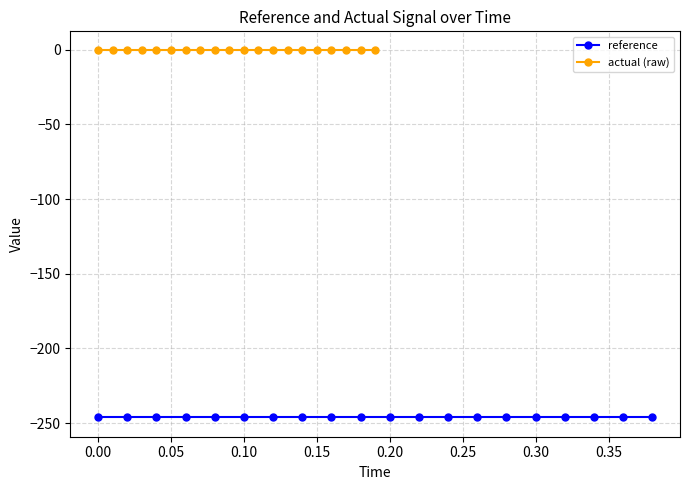

Does the chart display data point markers on the line(s)?

Yes